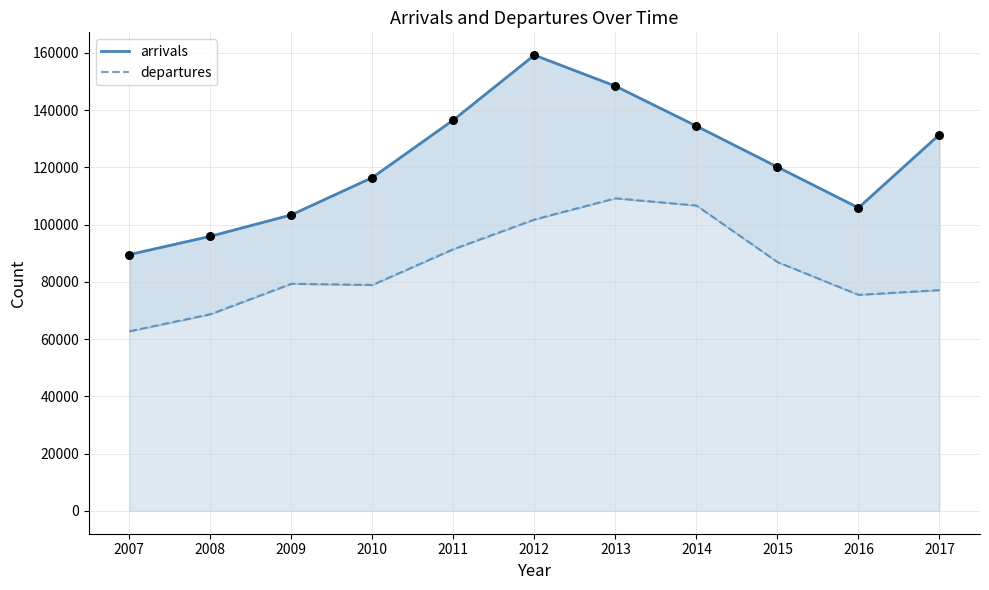

Which series contains the highest Y value?

arrivals